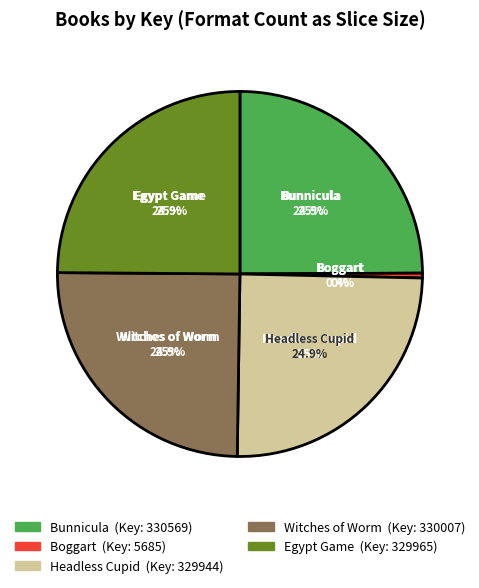

What is the smallest slice in the pie chart?

Boggart